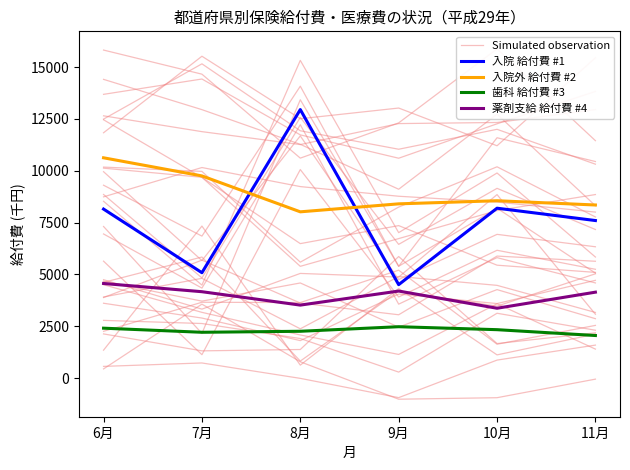

Where is Simulated observation nearest to the value 3419?

8月